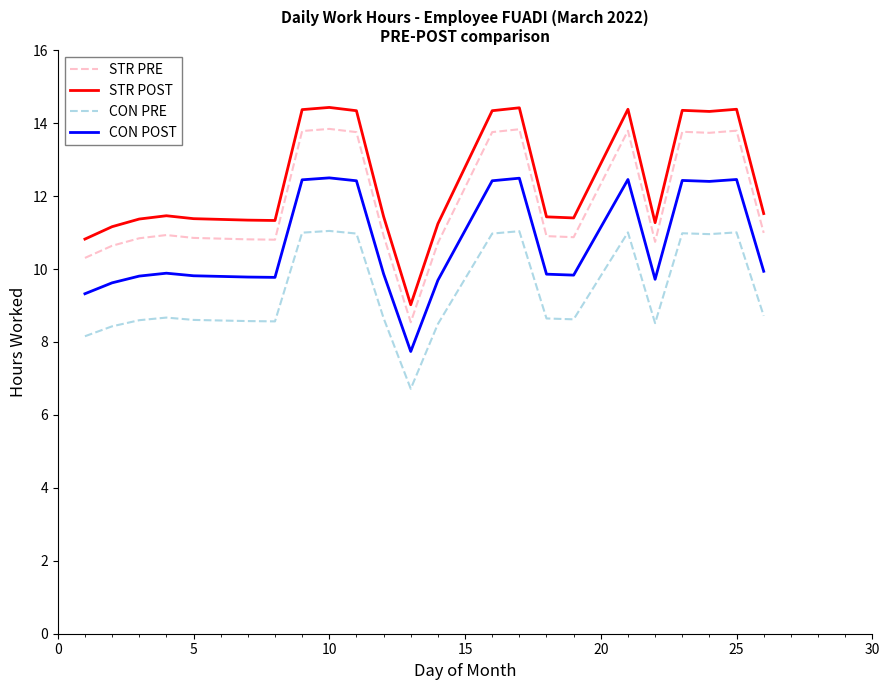

True or false: STR POST and CON PRE cross at least once.

False